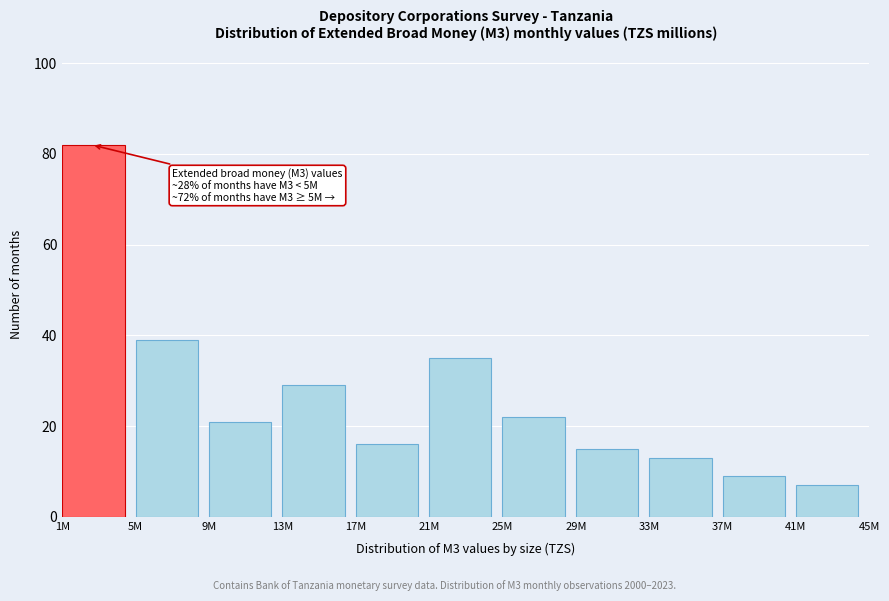

Reading left to right, list all the values displayed in this chart.

1M=82	5M=39	9M=21	13M=29	17M=16	21M=35	25M=22	29M=15	33M=13	37M=9	41M=7